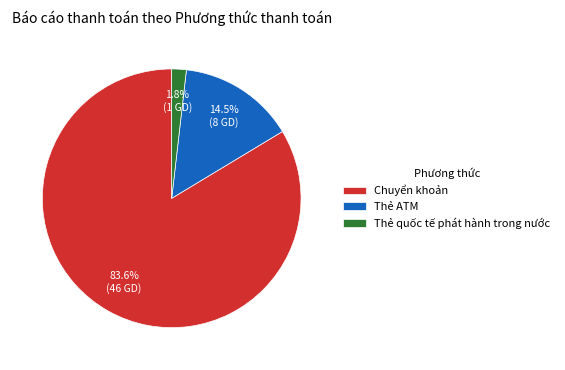

What percentage do Thẻ quốc tế phát hành trong nước and Chuyển khoản together represent?

85.5%